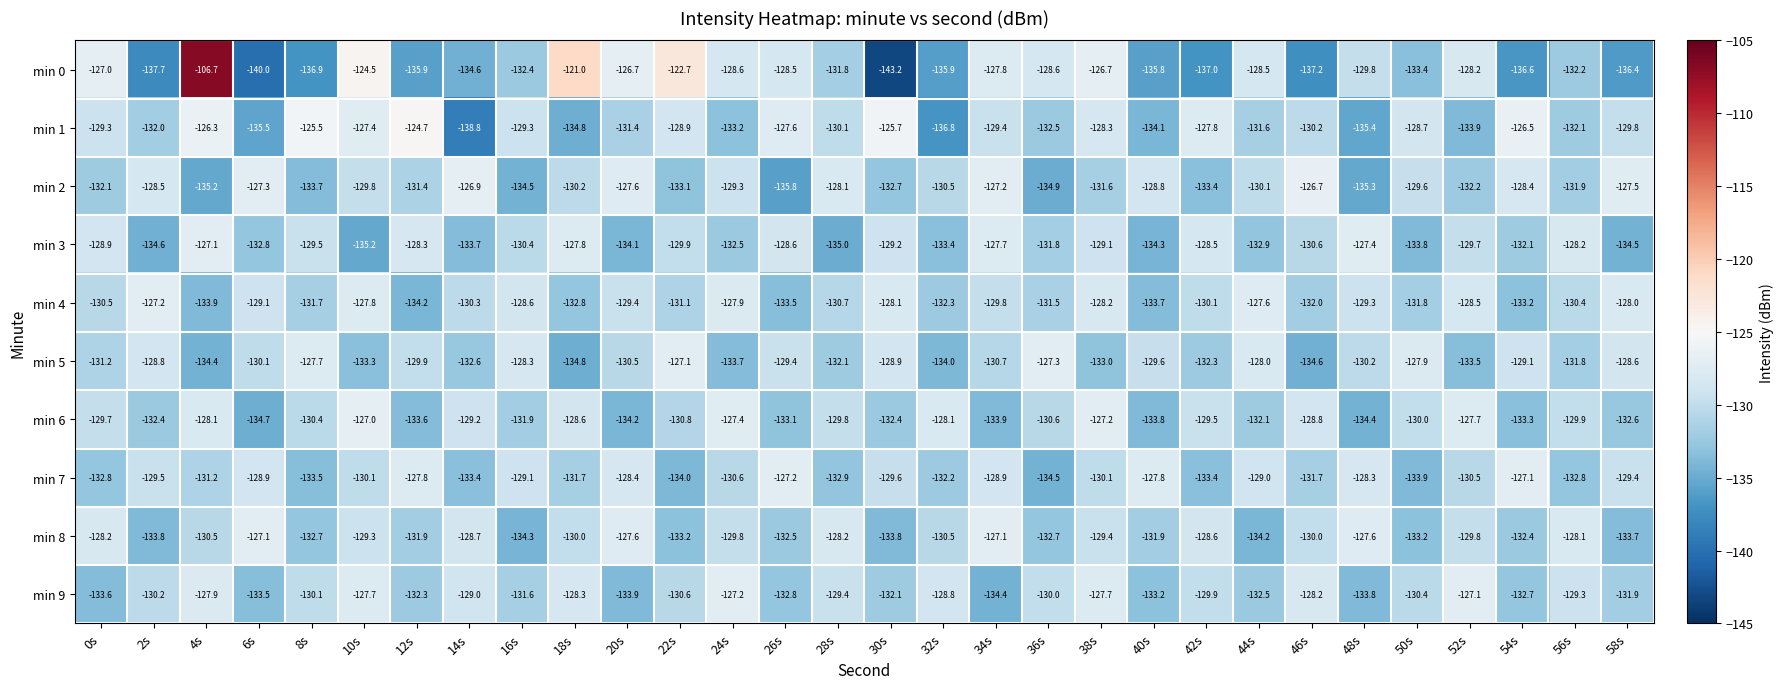

What is the difference between the maximum and second lowest values in the min 9 series?

6.8